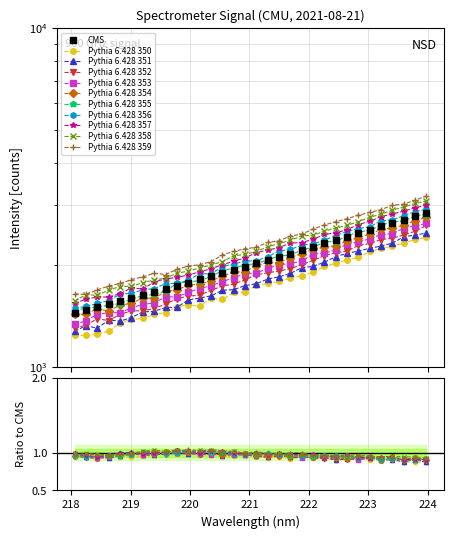

What is the label of the 24th point from the left?

222.4538